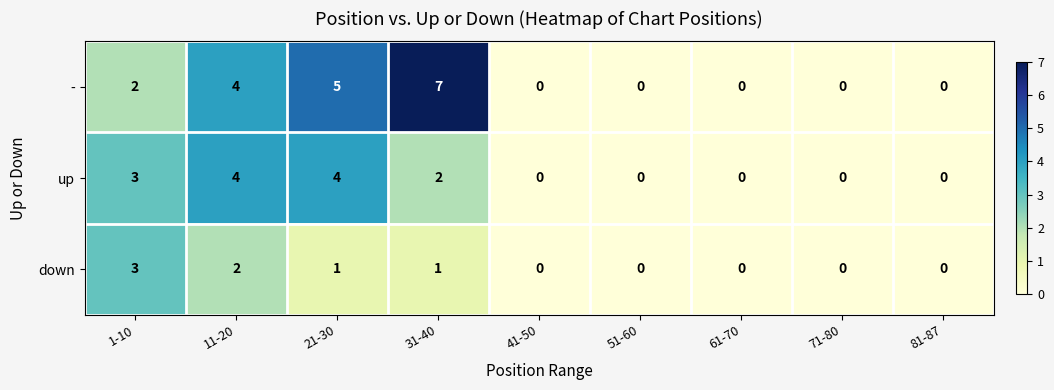

Count the - values in the range 0 to 4.

7